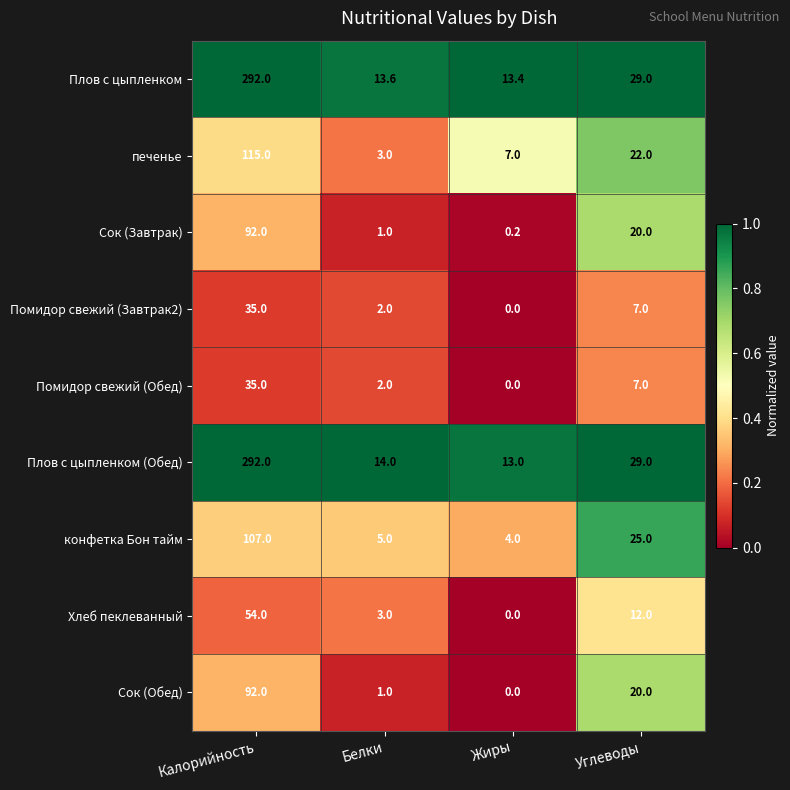

Which series changed the most between Жиры and Углеводы?

конфетка Бон тайм